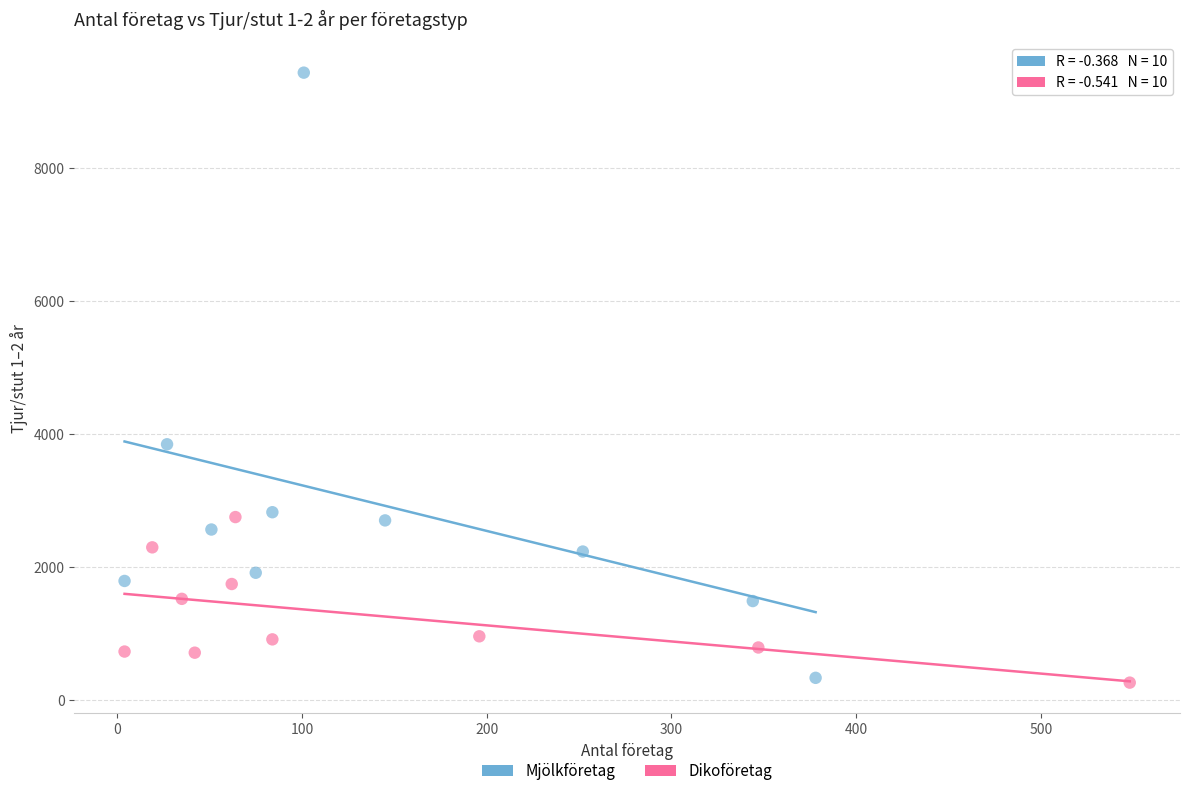

Which series has the largest Y range (max minus min)?

Mjölkföretag